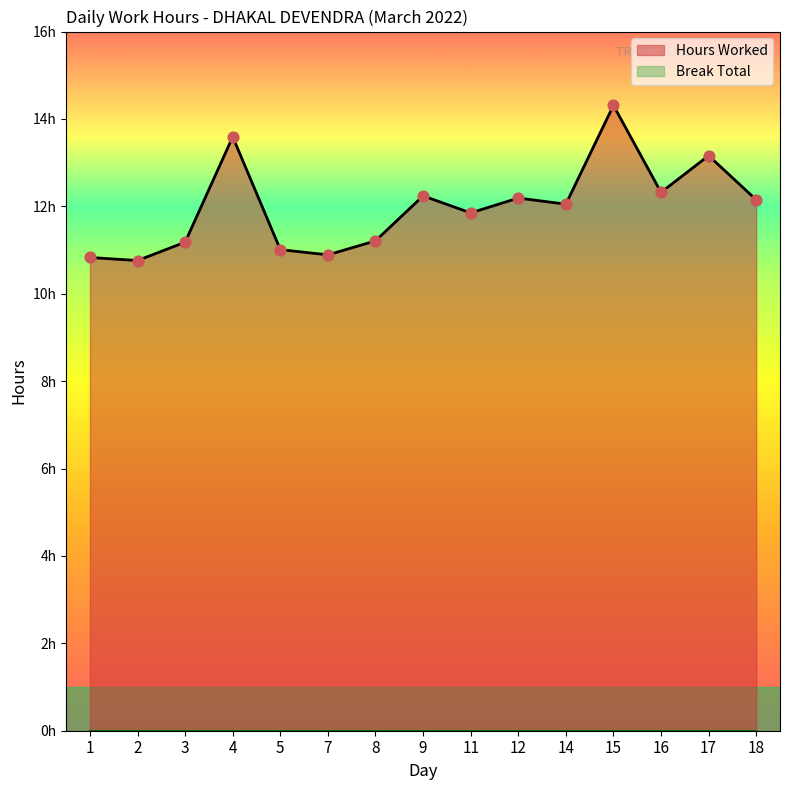

What is the change in value from 4 to 11?

-1.7